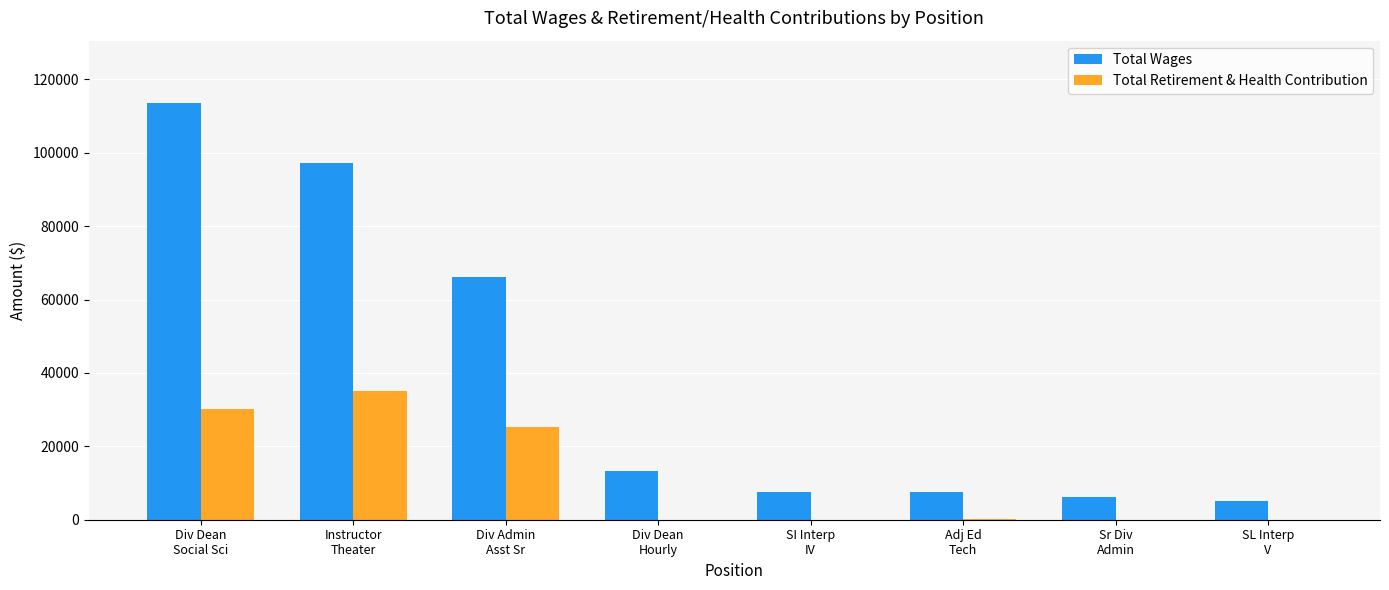

Which series has the largest range (max minus min)?

Total Wages